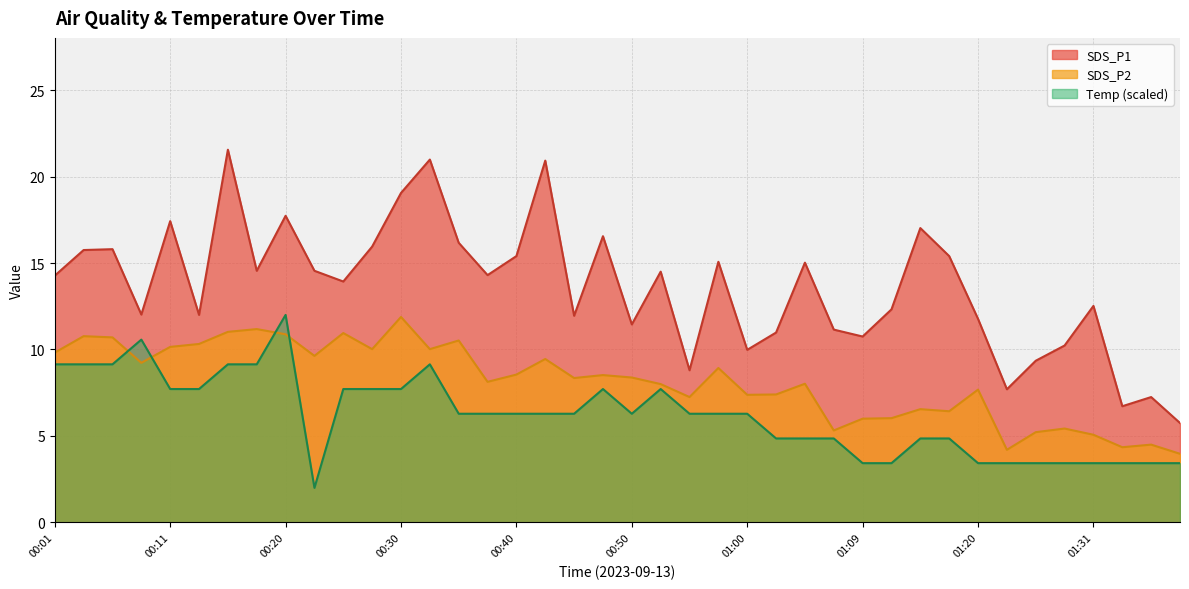

List the labels in order of Temp value, largest first.

00:20, 00:08, 00:01, 00:03, 00:06, 00:16, 00:18, 00:33, 00:11, 00:13, 00:25, 00:28, 00:30, 00:47, 00:52, 00:35, 00:37, 00:40, 00:42, 00:45, 00:50, 00:55, 00:57, 01:00, 01:02, 01:04, 01:07, 01:14, 01:17, 01:09, 01:12, 01:20, 01:23, 01:26, 01:28, 01:31, 01:33, 01:36, 01:38, 00:23